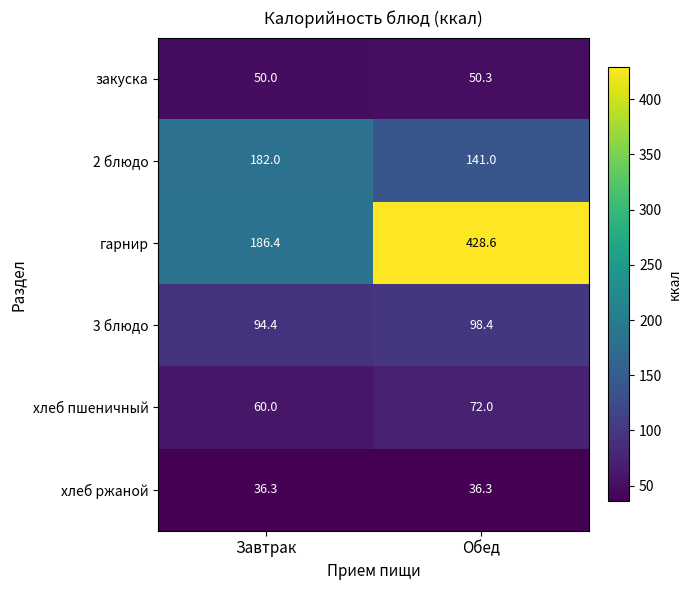

Reading left to right, transcribe all the data shown in this chart.

закуска: 50.0	50.3
2 блюдо: 182.0	141.0
гарнир: 186.4	428.6
3 блюдо: 94.4	98.4
хлеб пшеничный: 60.0	72.0
хлеб ржаной: 36.3	36.3